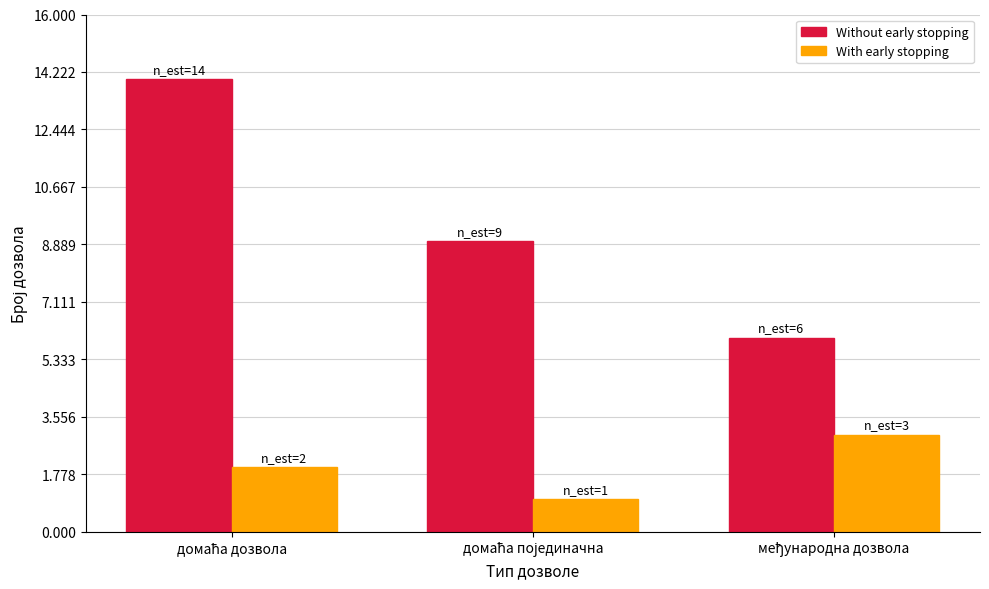

Which series has the largest range (max minus min)?

Without early stopping